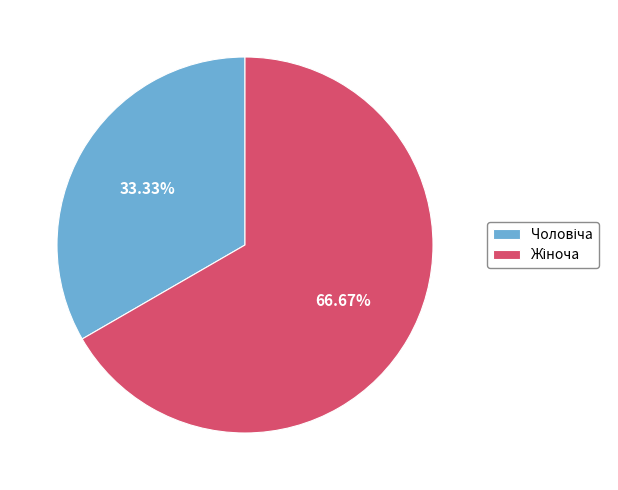

Does any single category account for the majority?

Yes